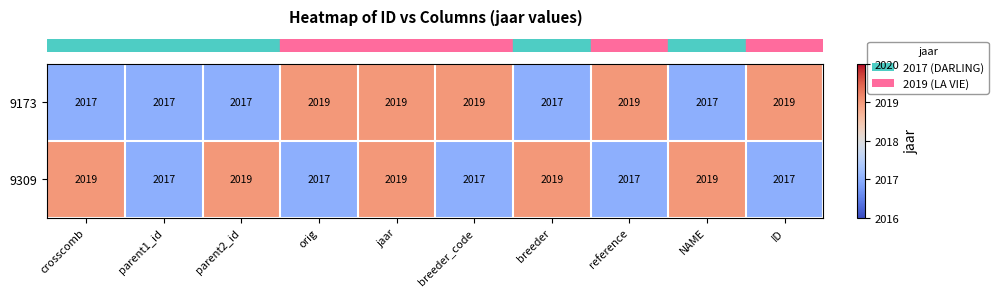

What is the total value across all series at breeder_code?

4036